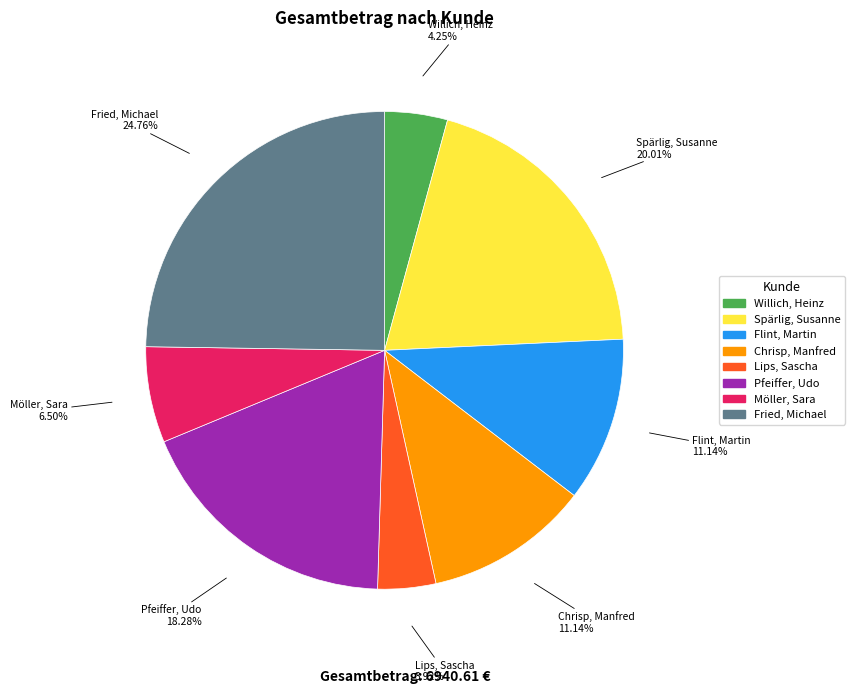

What is the largest slice in the pie chart?

Fried, Michael